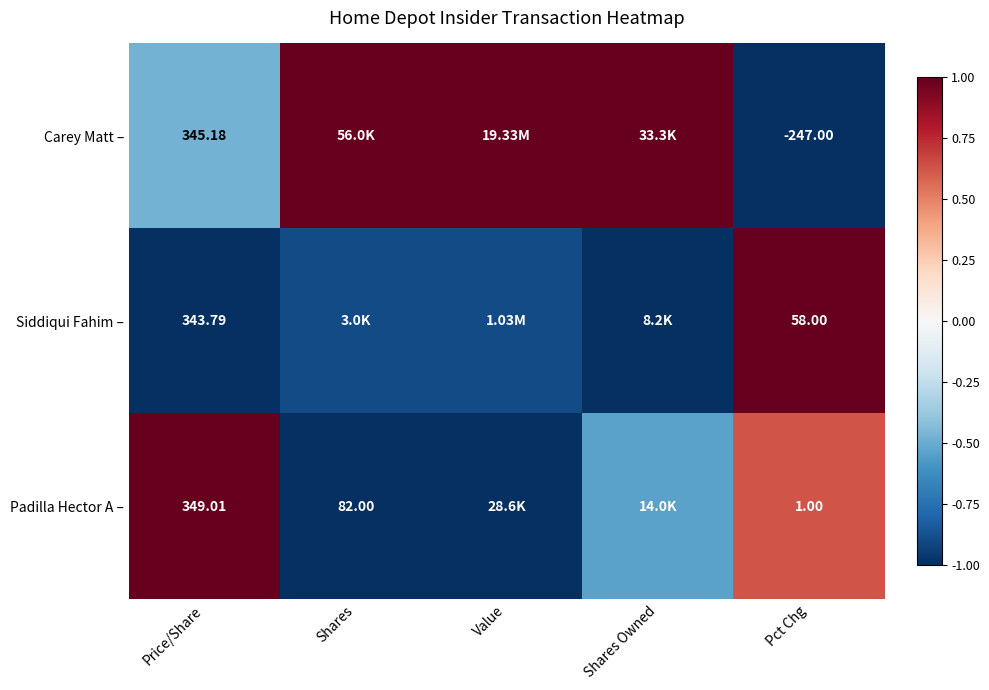

At how many categories does at least one series exceed 0?

5